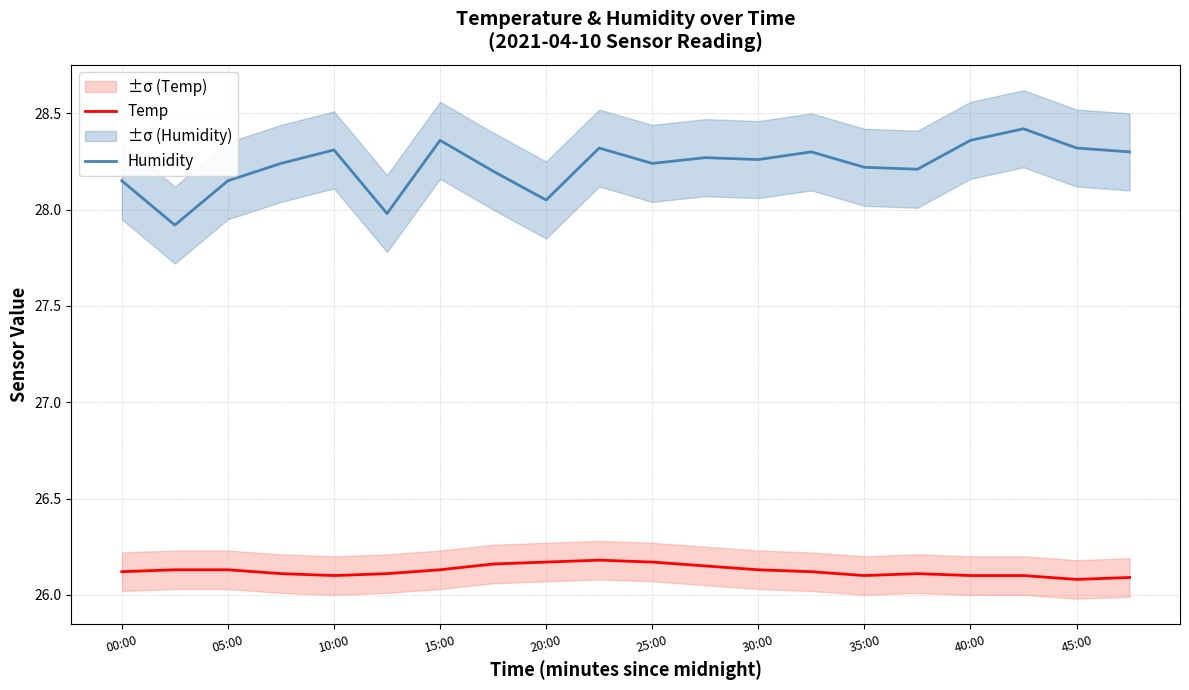

Reading left to right, what are all the values shown in this chart?

Temp: 26.1	26.1	26.1	26.1	26.1	26.1	26.1	26.2	26.2	26.2	26.2	26.1	26.1	26.1	26.1	26.1	26.1	26.1	26.1	26.1
Humidity: 28.1	27.9	28.1	28.2	28.3	28.0	28.4	28.2	28.1	28.3	28.2	28.3	28.3	28.3	28.2	28.2	28.4	28.4	28.3	28.3